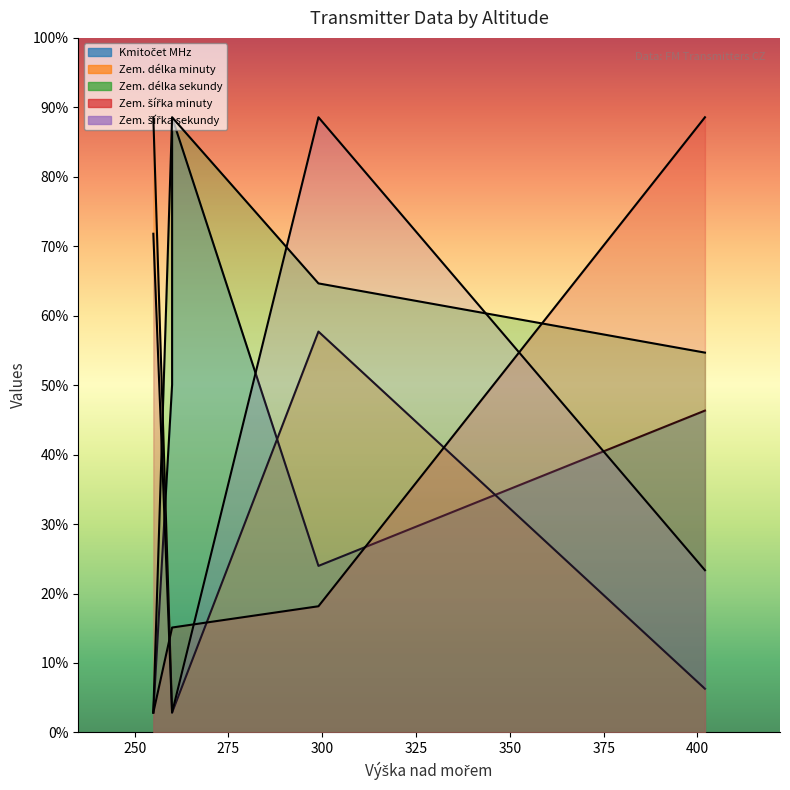

Does the chart display data point markers on the line(s)?

No